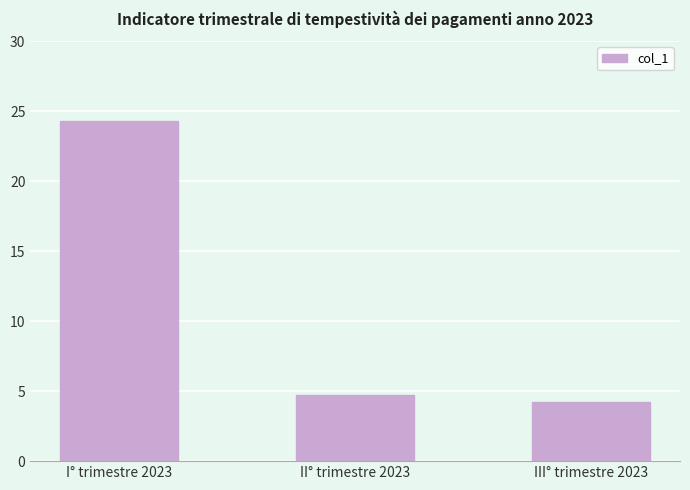

What position from the right is III° trimestre 2023?

1